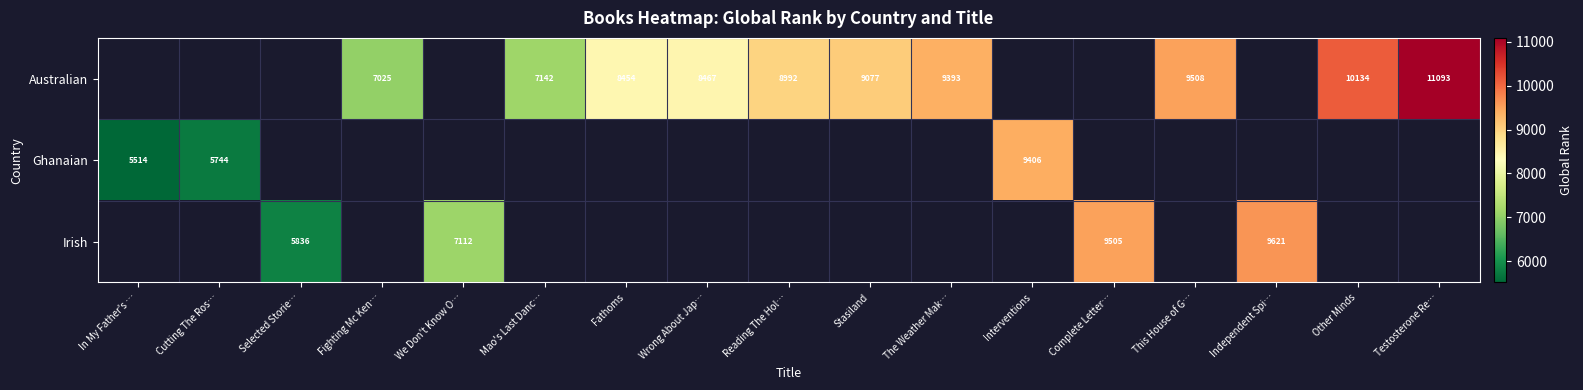

The Ghanaian series shows 5744 at Cutting The Ros…. True or false?

True